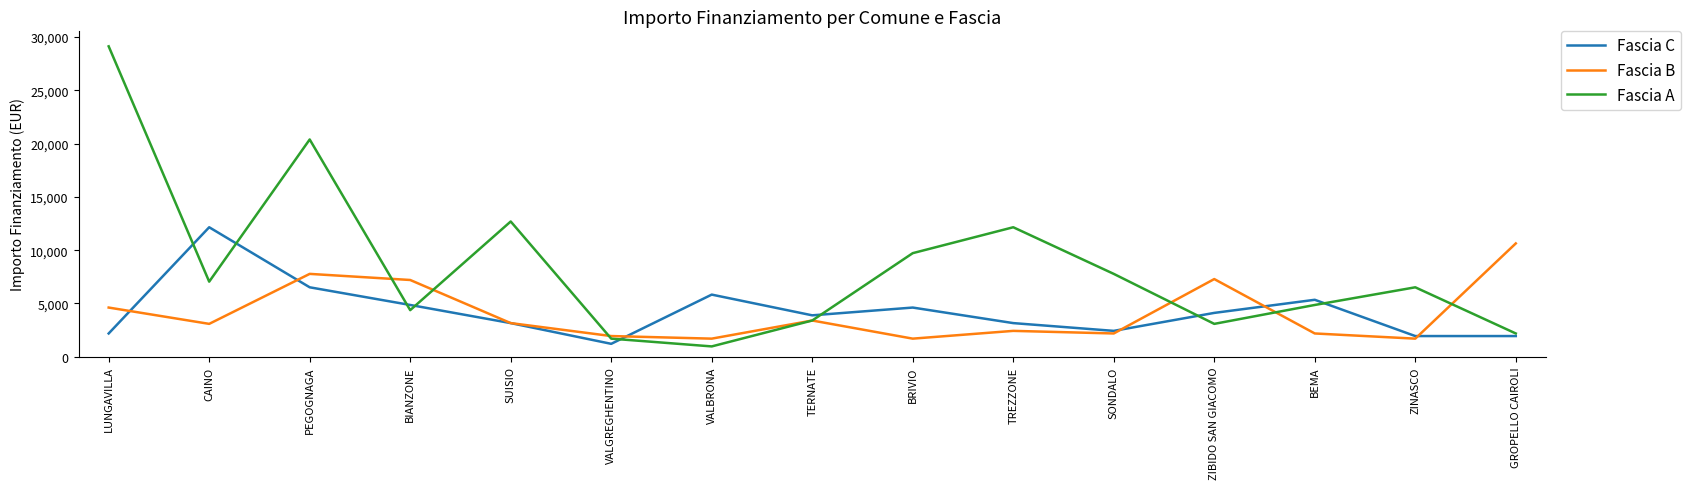

What is the approximate value of Fascia A at VALGREGHENTINO?

1701